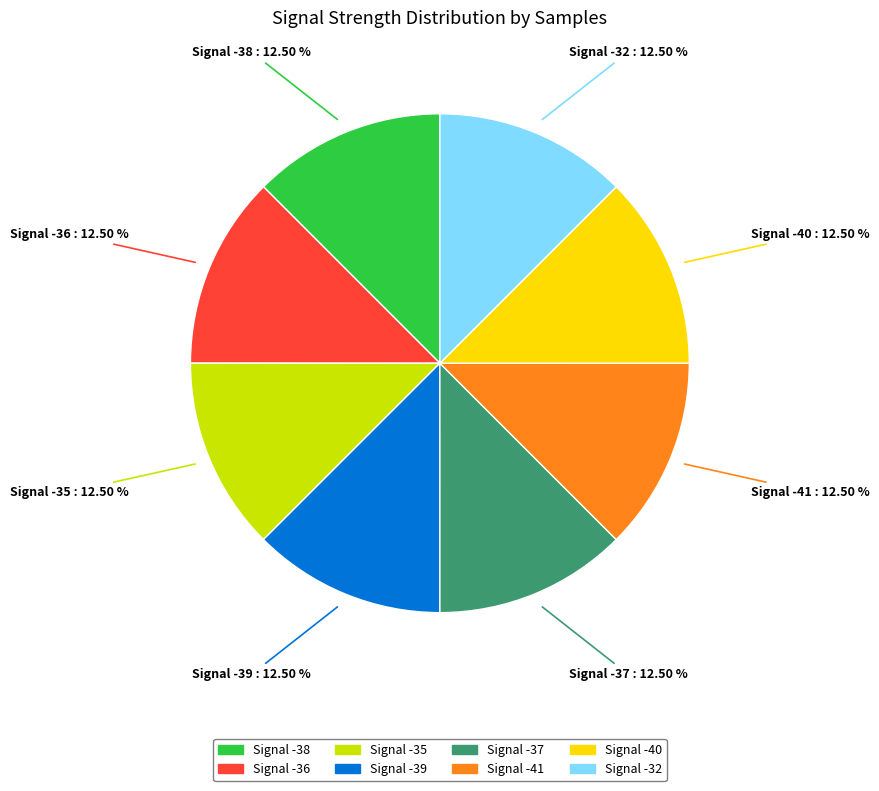

Approximately how many times larger is the value at Signal -36 compared to Signal -37?

1.0